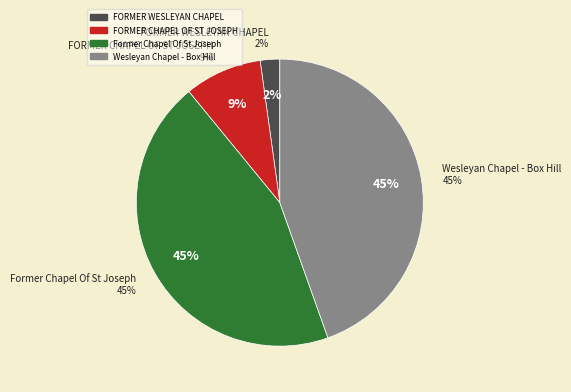

Rank the categories by value from highest to lowest.

Wesleyan Chapel - Box Hill, Former Chapel Of St Joseph, FORMER CHAPEL OF ST JOSEPH, FORMER WESLEYAN CHAPEL